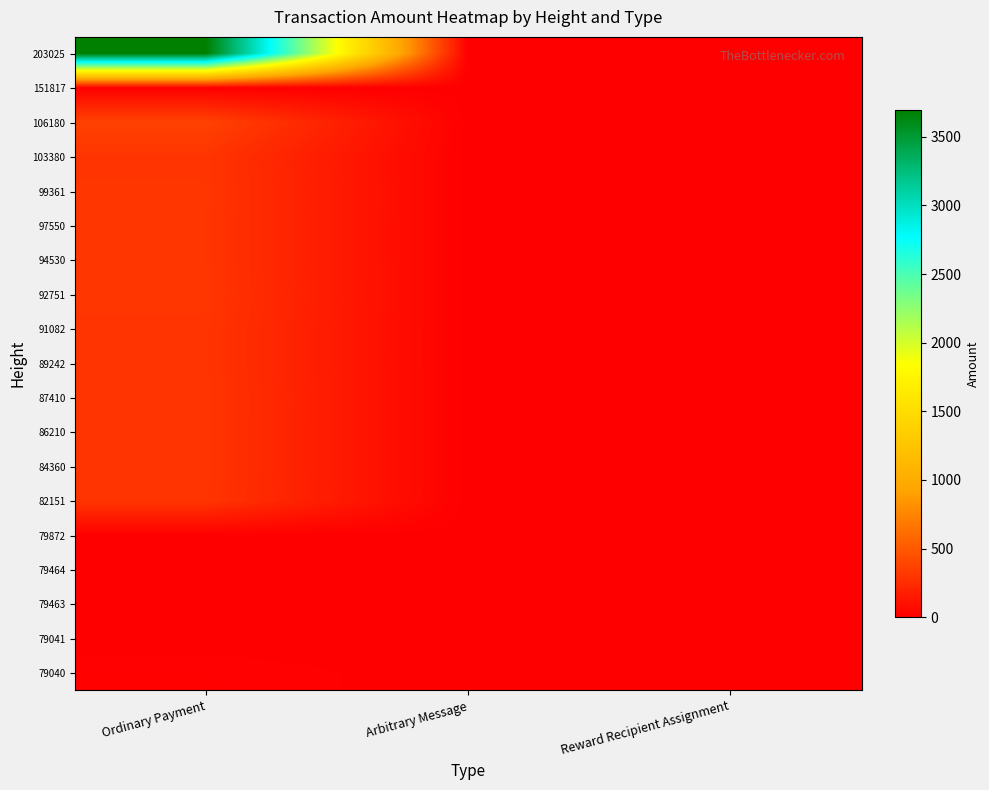

At Reward Recipient Assignment, list the series in order from largest to smallest.

79041, 79040, 79463, 79464, 79872, 82151, 84360, 86210, 87410, 89242, 91082, 92751, 94530, 97550, 99361, 103380, 106180, 151817, 203025